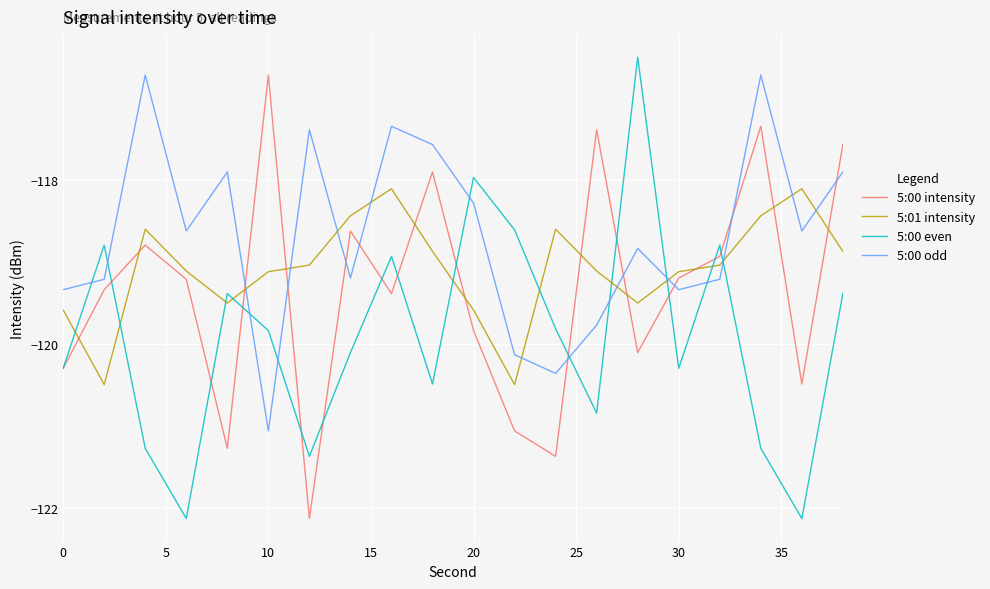

List the series in order of their overall mean, lowest first.

5:00 even, 5:00 intensity, 5:01 intensity, 5:00 odd